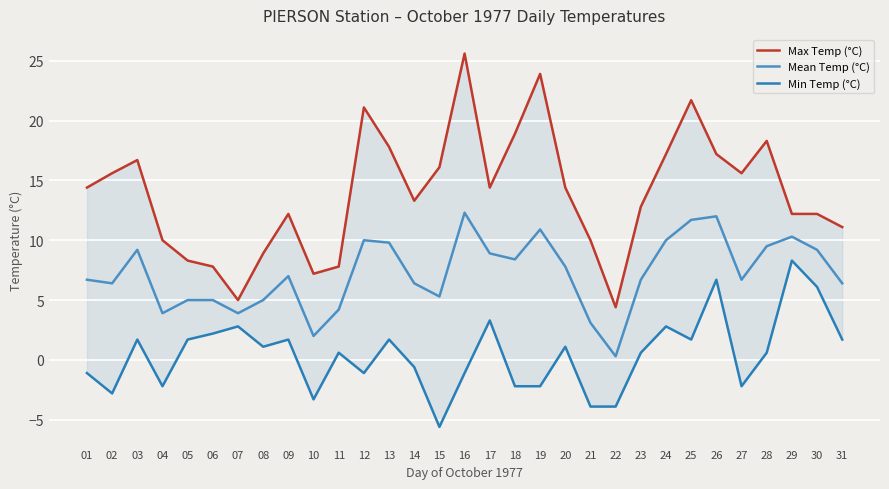

How many data points does each series have?

31